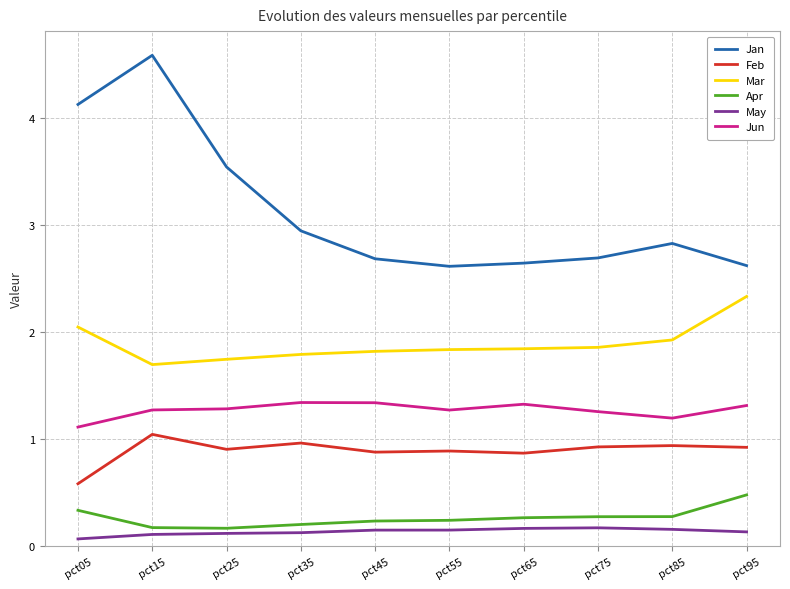

True or false: Jun and Apr intersect in this chart.

False